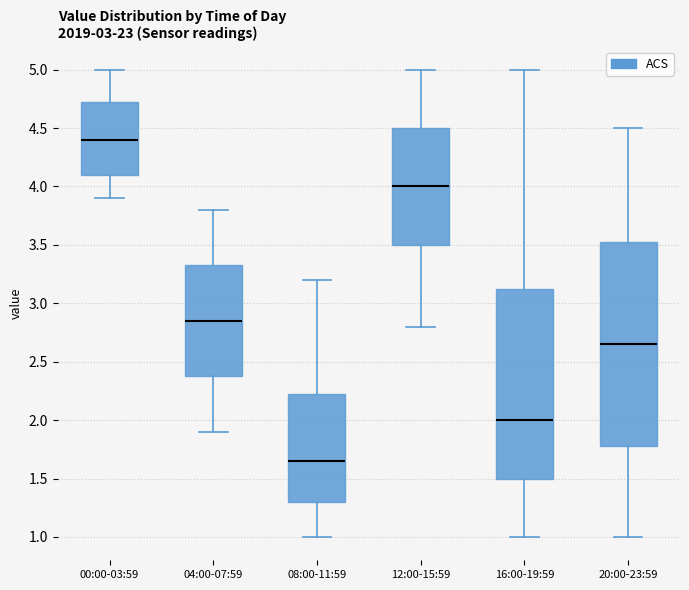

Reading left to right, transcribe this box plot: for each box, give where its median line is, the range the box spans, and where its two whiskers end, as read against the y-axis. The values are not printed on the chart, so give them approximately, as read against the axis.

00:00-03:59: median 4.40, box 4.10 to 4.75, whiskers 3.90 to 5.00
04:00-07:59: median 2.85, box 2.40 to 3.35, whiskers 1.90 to 3.80
08:00-11:59: median 1.65, box 1.30 to 2.25, whiskers 1.00 to 3.20
12:00-15:59: median 4.00, box 3.50 to 4.50, whiskers 2.80 to 5.00
16:00-19:59: median 2.00, box 1.50 to 3.15, whiskers 1.00 to 5.00
20:00-23:59: median 2.65, box 1.80 to 3.55, whiskers 1.00 to 4.50